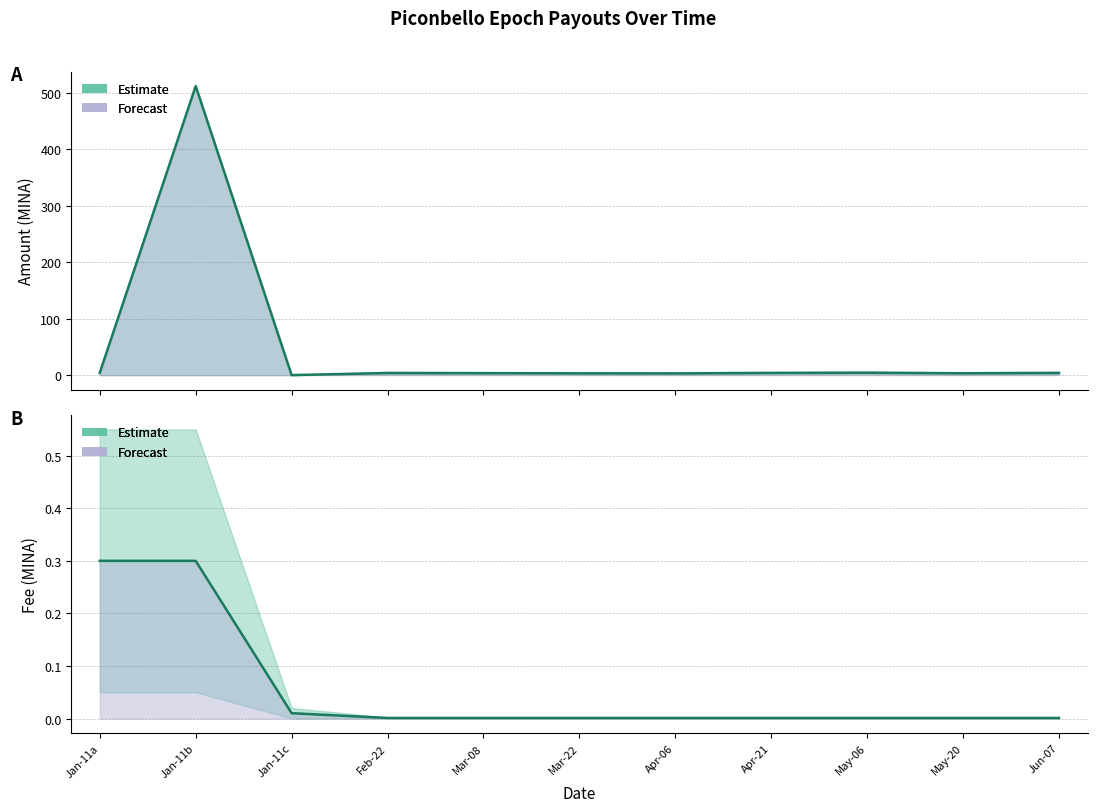

What is the label of the 11th point from the right?

Jan-11a